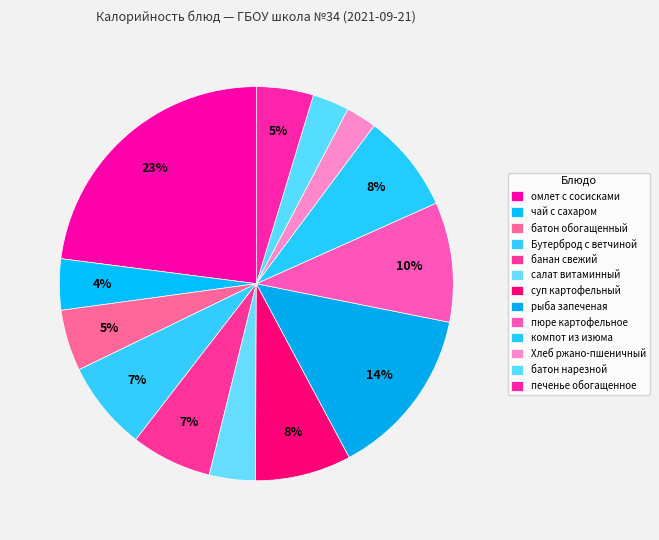

How many segments does this pie chart have?

13